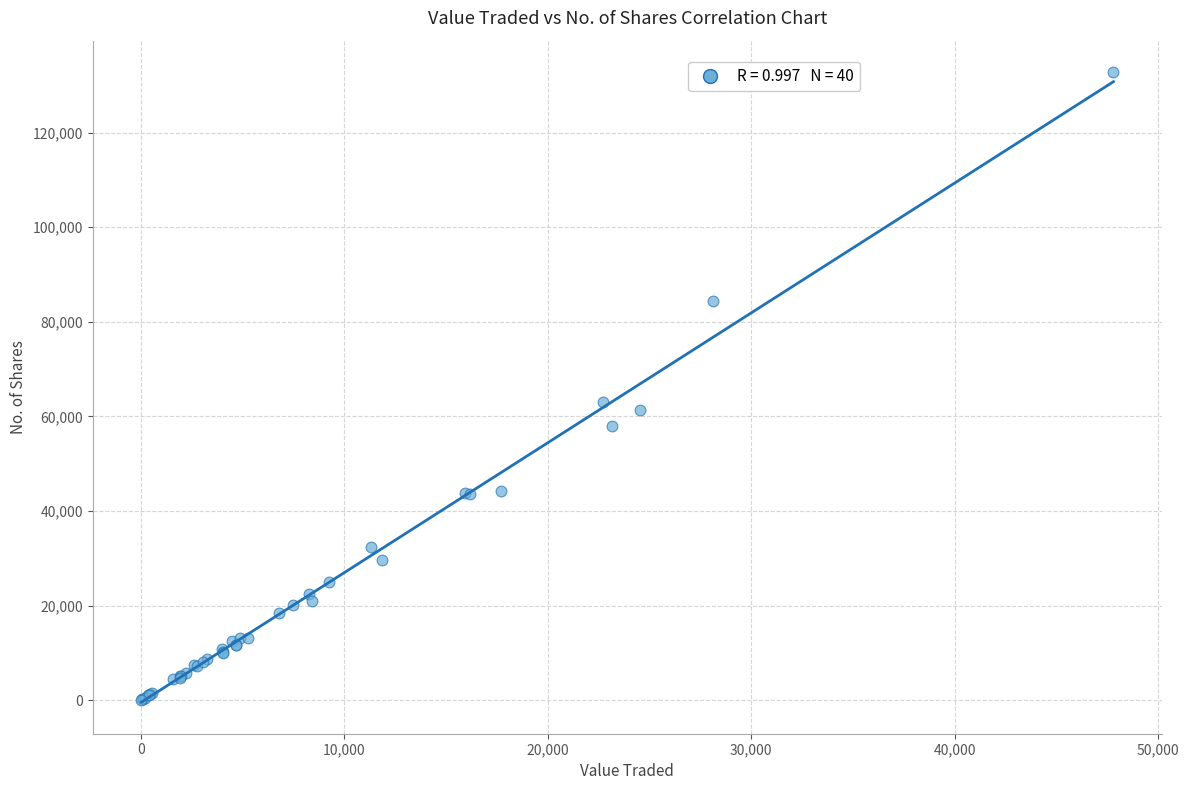

What Y value in the scatter plot is closest to 66434?

63126